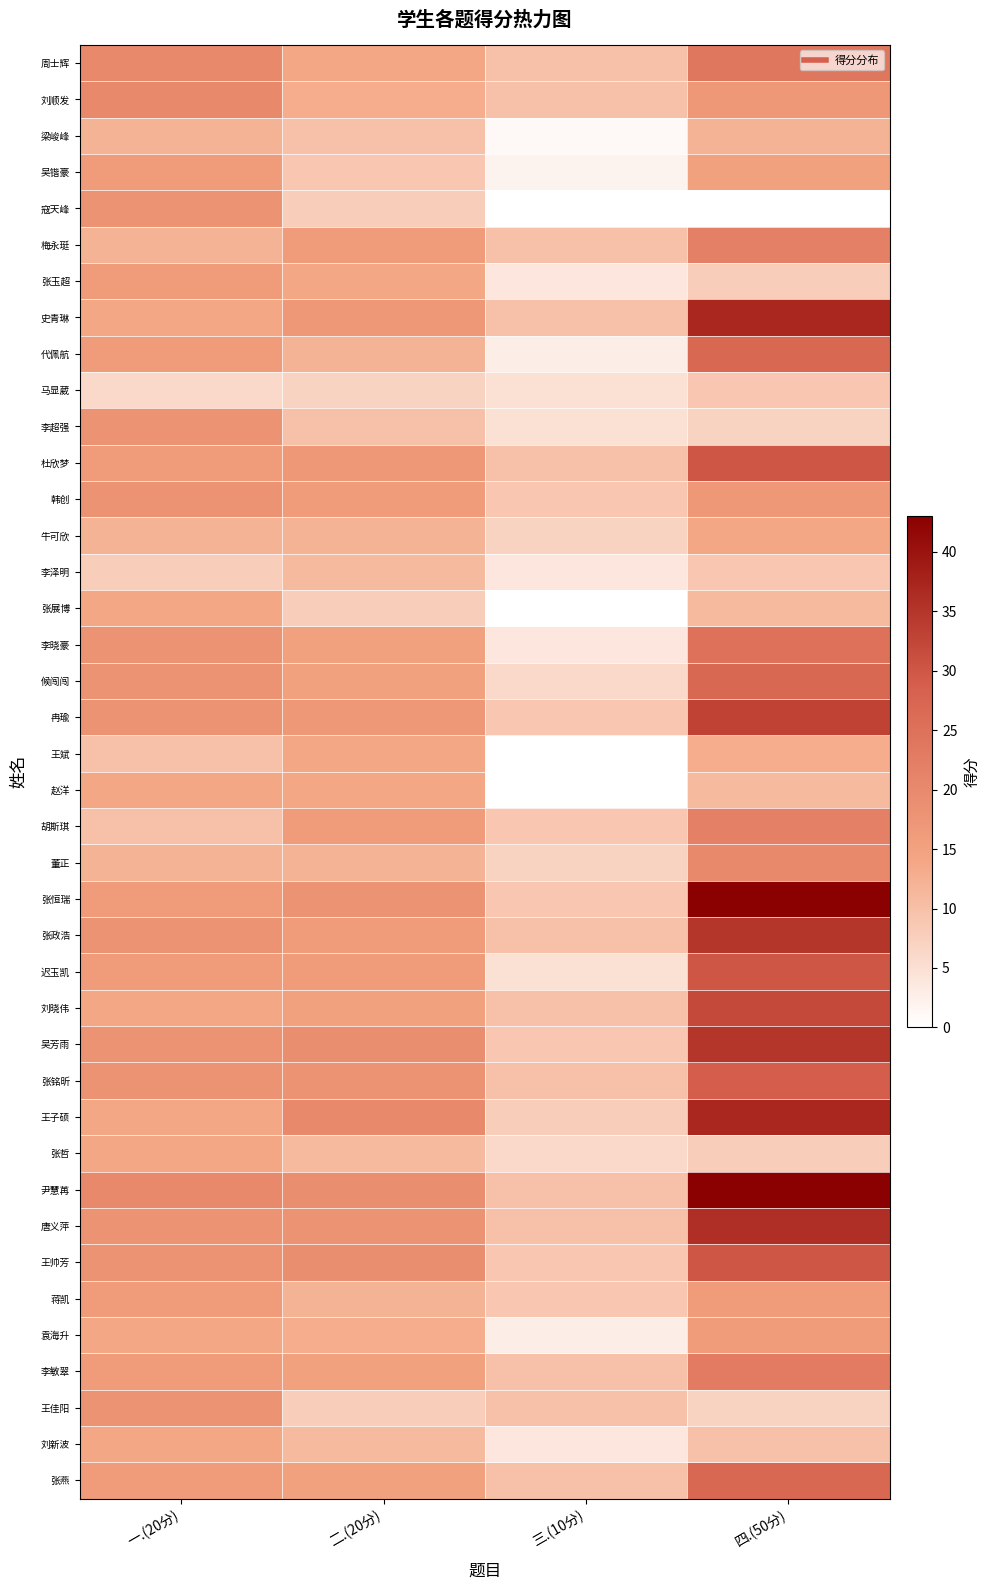

At how many categories does at least one series exceed 15?

3